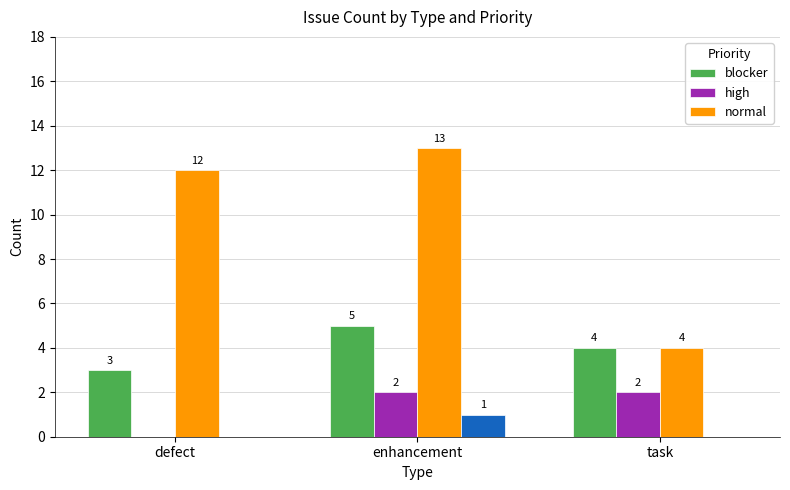

Reading left to right, extract all data points from this chart.

blocker: defect=3	enhancement=5	task=4
high: defect=0	enhancement=2	task=2
normal: defect=12	enhancement=13	task=4